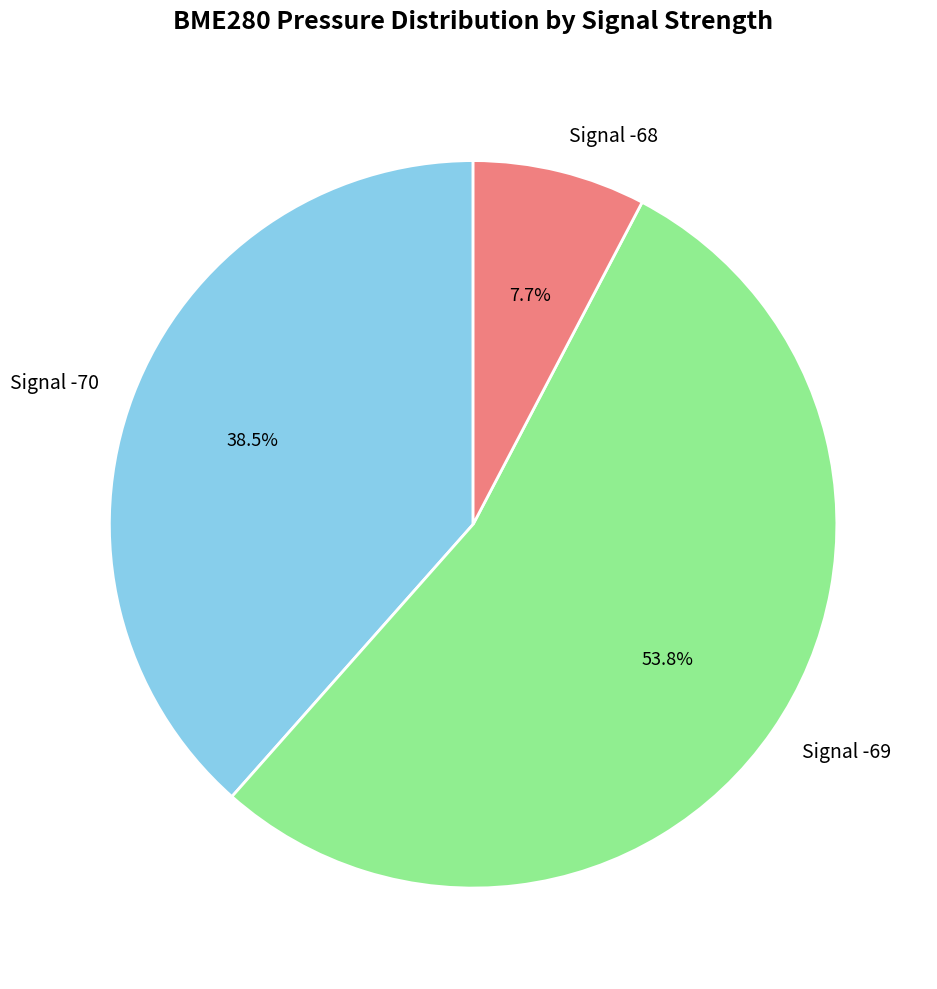

How many segments does this pie chart have?

3